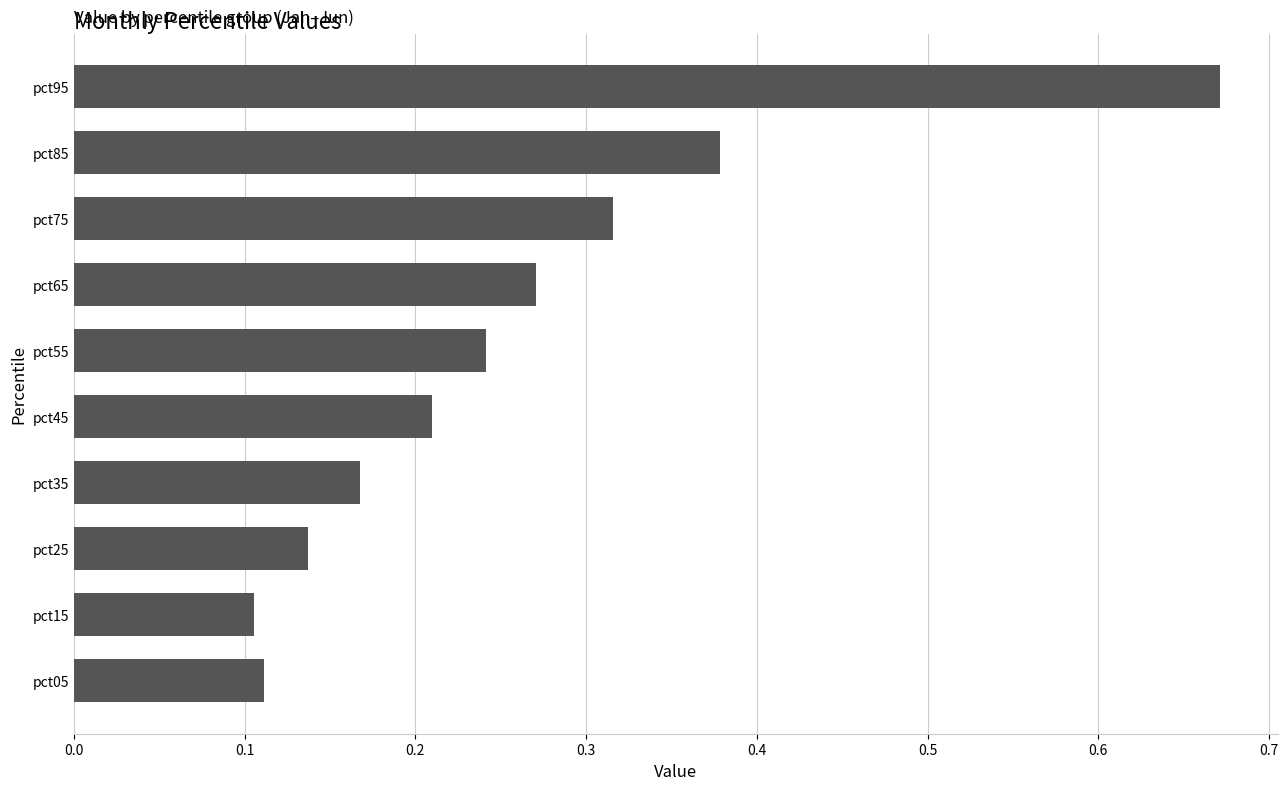

Rank the categories by value from highest to lowest.

pct95, pct85, pct75, pct65, pct55, pct45, pct35, pct25, pct05, pct15